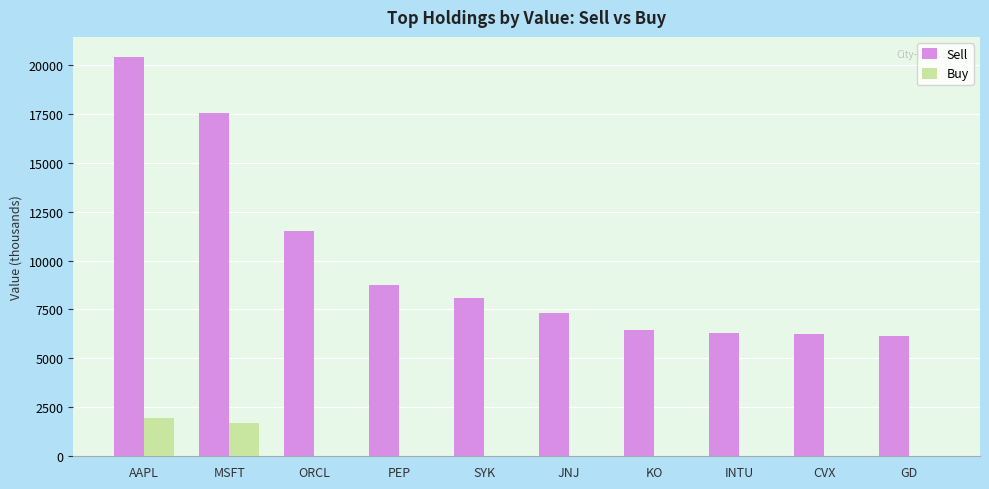

Which series changed the most between MSFT and PEP?

Sell